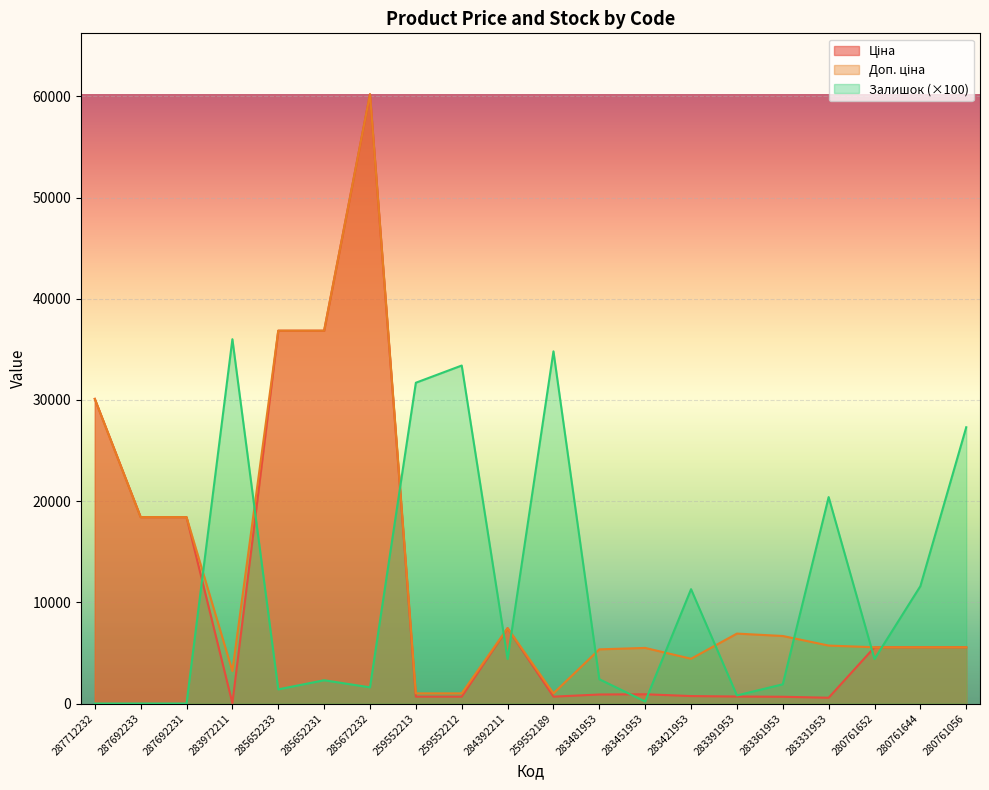

Which series has the widest spread of values?

Ціна